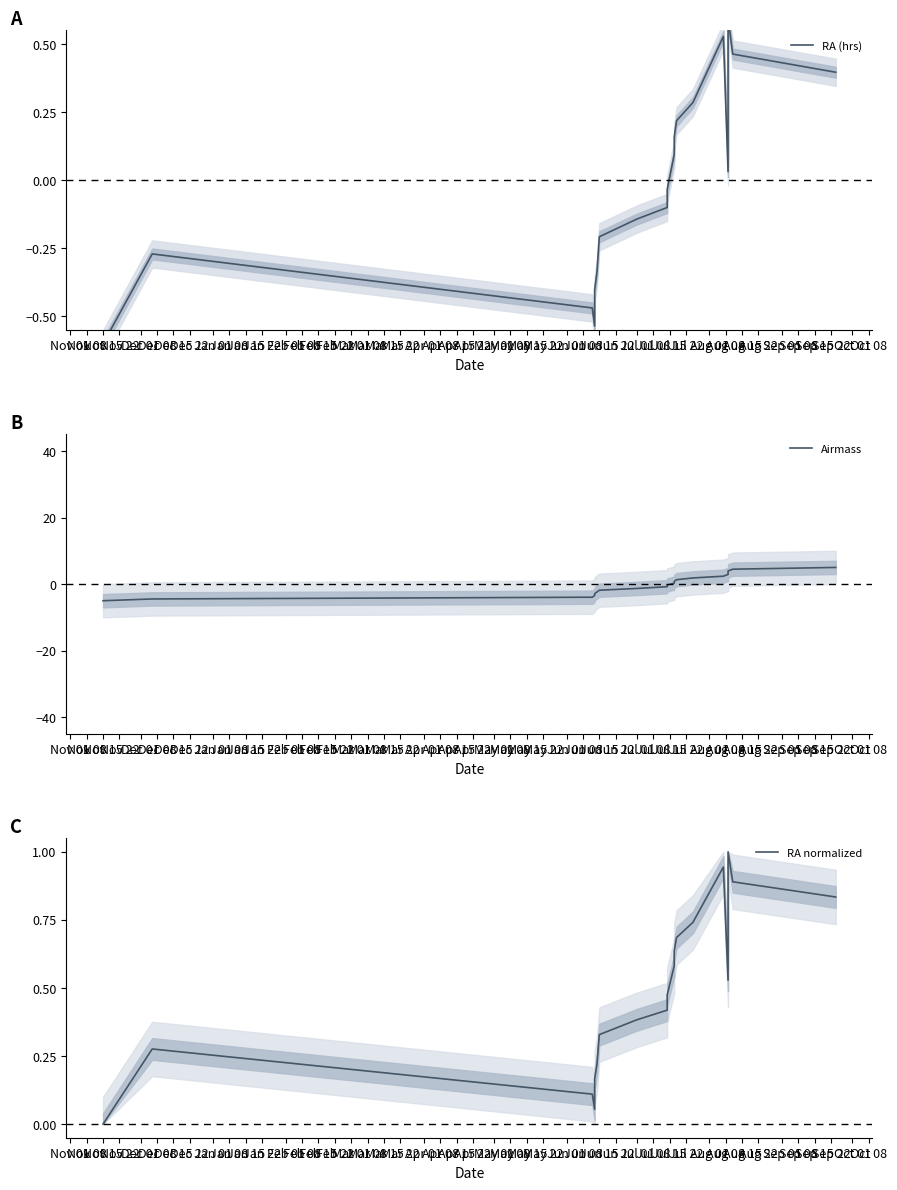

Which label corresponds to the smallest value in the chart?

Nov 15